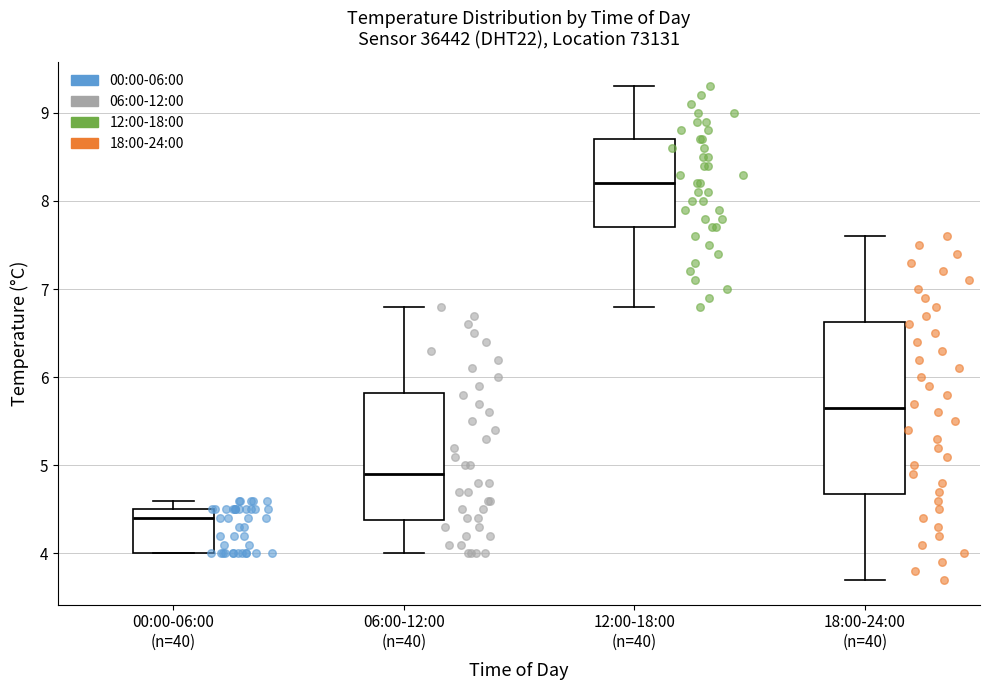

Reading left to right, read every box against the y-axis: the position of its median line, the range the box covers, and the ends of its whiskers. The values are not printed on the chart, so give them approximately, as read against the axis.

00:00-06:00 (n=40): median 4.4, box 4.0 to 4.5, whiskers 4.0 to 4.6
06:00-12:00 (n=40): median 4.9, box 4.4 to 5.8, whiskers 4.0 to 6.8
12:00-18:00 (n=40): median 8.2, box 7.7 to 8.7, whiskers 6.8 to 9.3
18:00-24:00 (n=40): median 5.7, box 4.7 to 6.6, whiskers 3.7 to 7.6